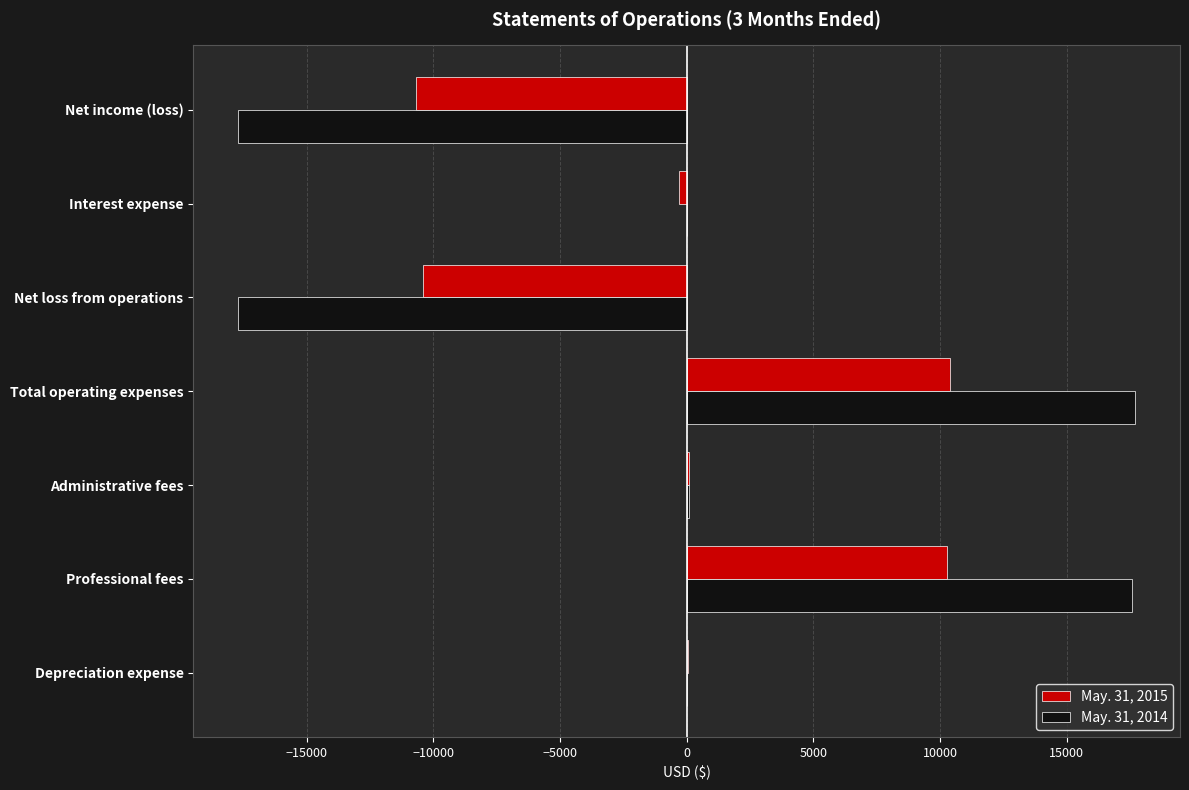

What is the maximum value shown in the chart?

17704